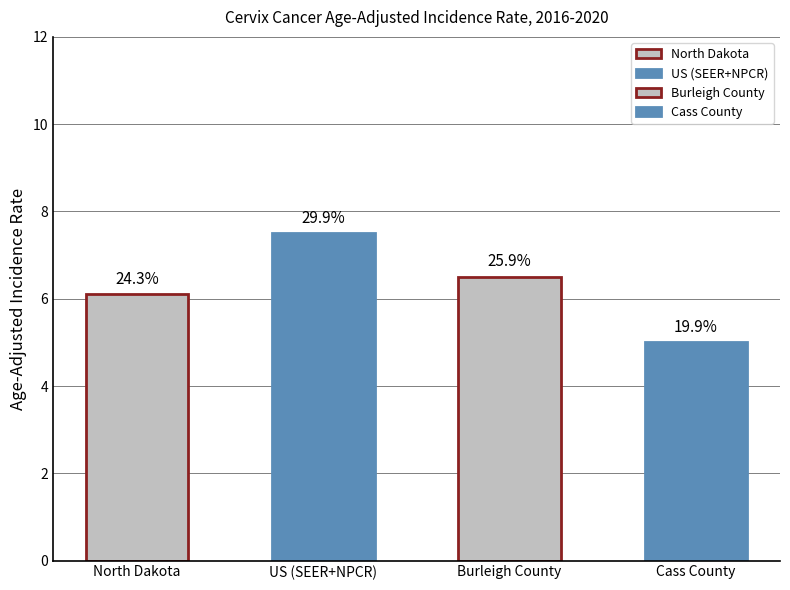

What is the value of the 4th bar from the left?

5.0